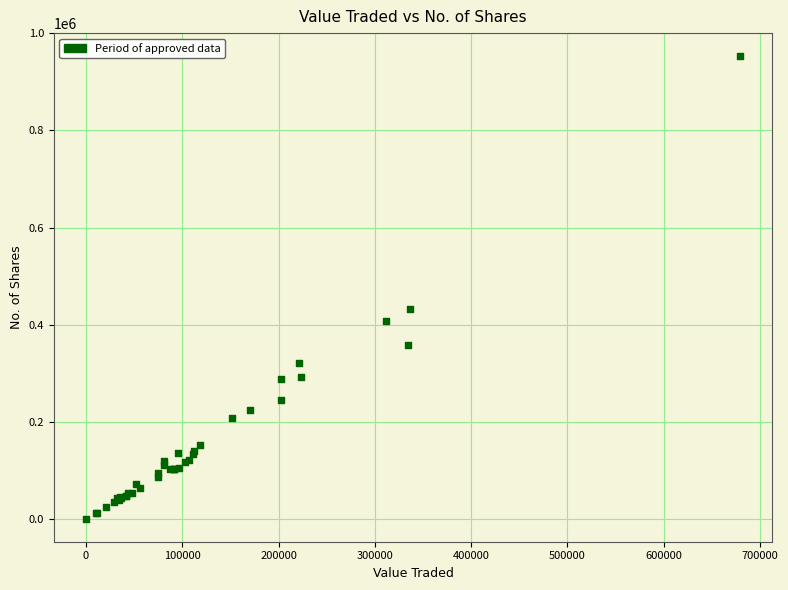

What Y value in the scatter plot is closest to 476623?

432298